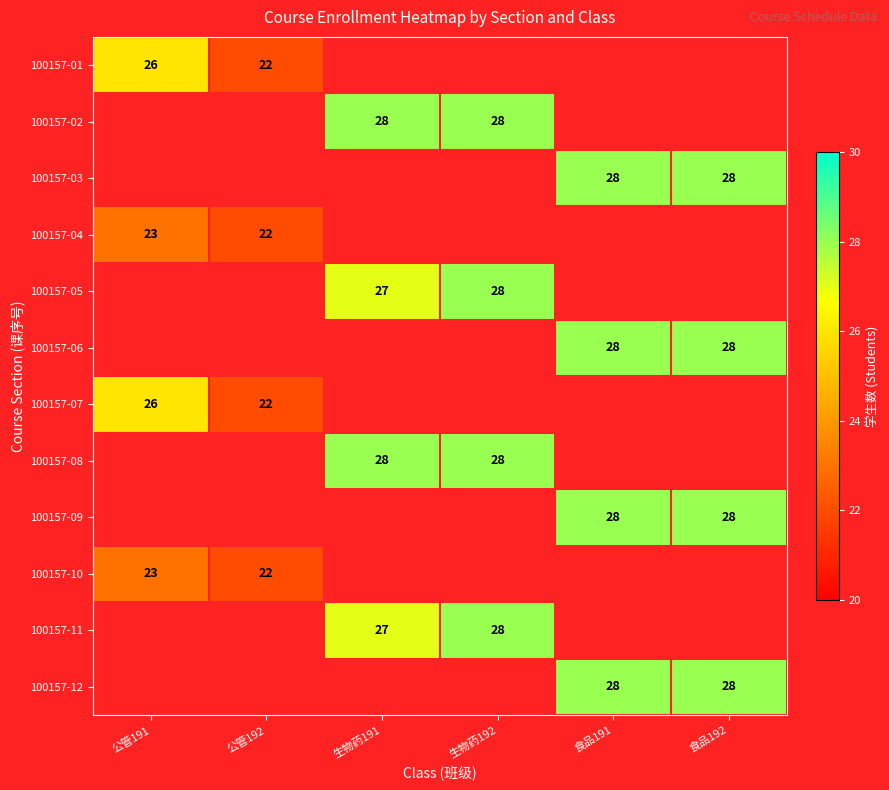

The value of 100157-08 at 生物药192 is 28.0. True or false?

True